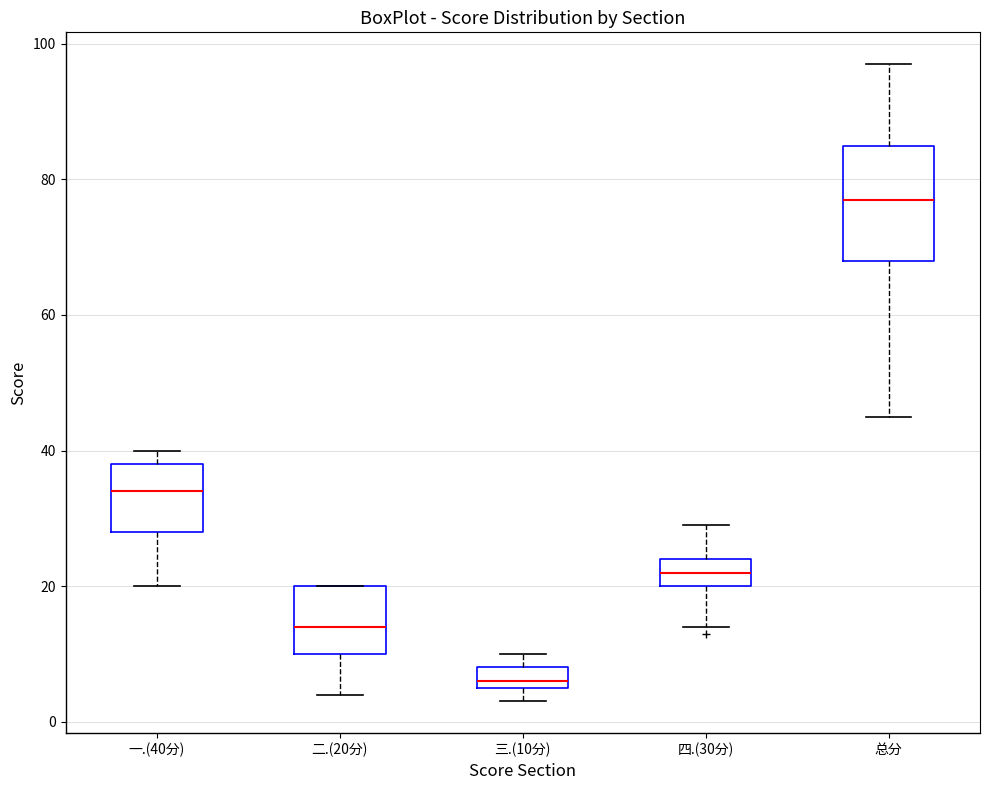

Where does the median line of the box for 总分 sit on the y-axis? The values are not printed on the chart, so give them approximately, as read against the axis.

78